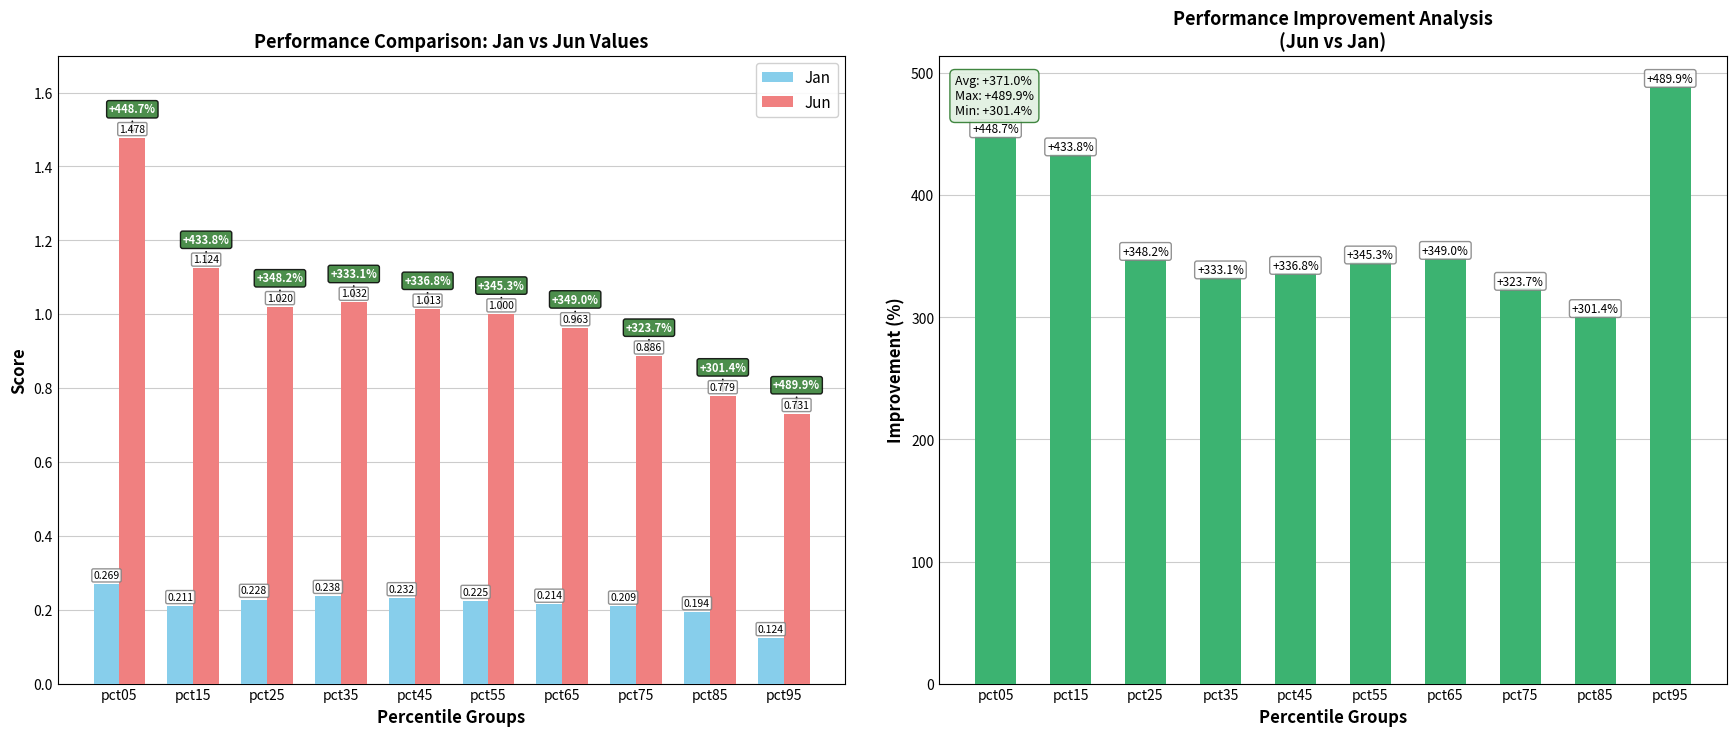

What is the difference between the maximum and minimum values in the Improvement (%) series?

188.5